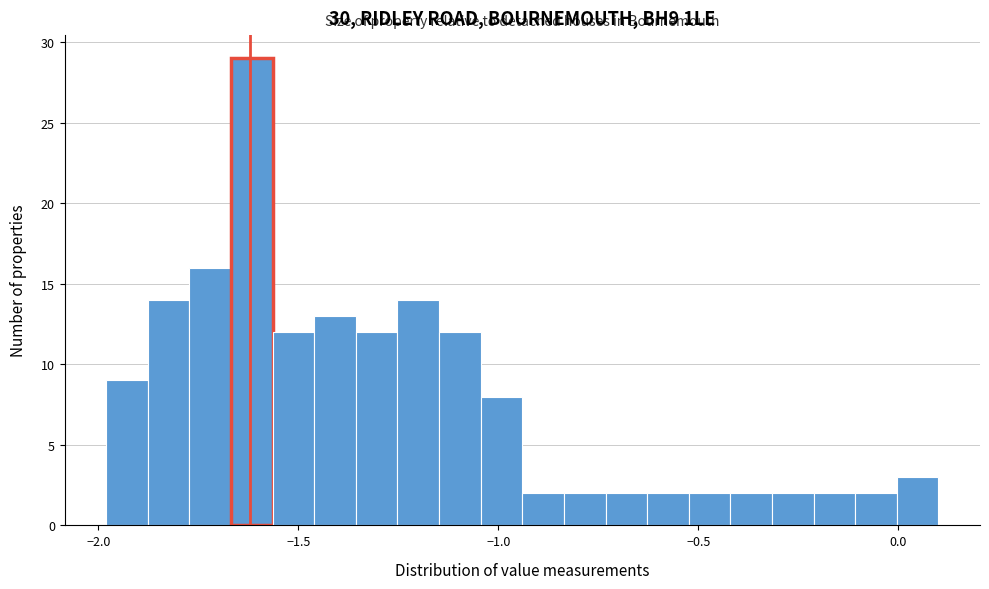

Read against the x-axis, roughly where is the centre of the tallest bar?

-1.60